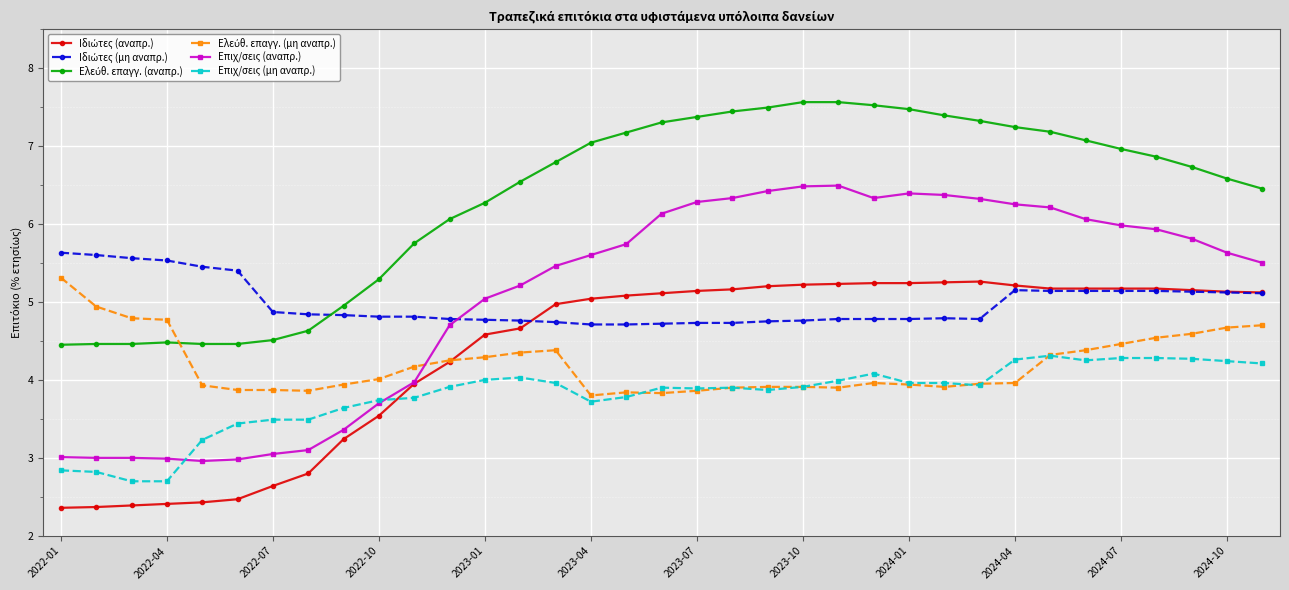

Which series has the largest range (max minus min)?

Επιχ/σεις (αναπρ.)